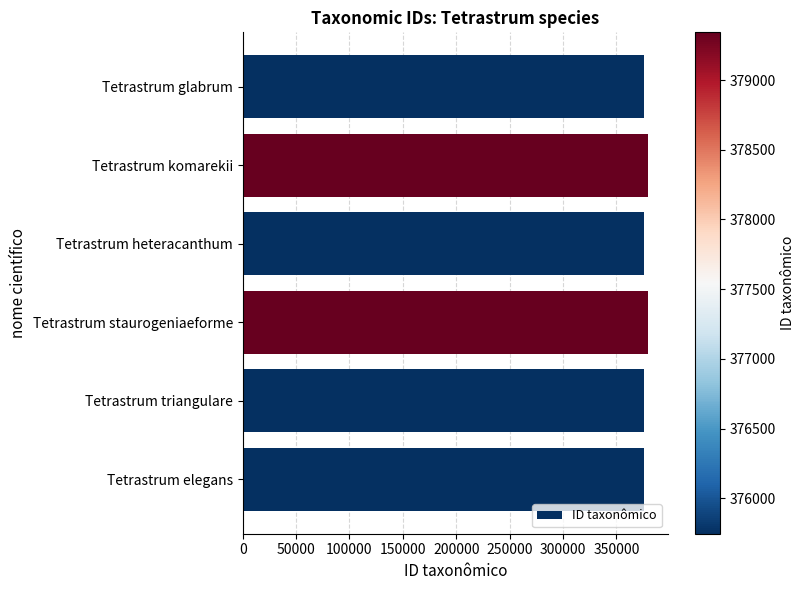

Read the value at Tetrastrum komarekii.

379337